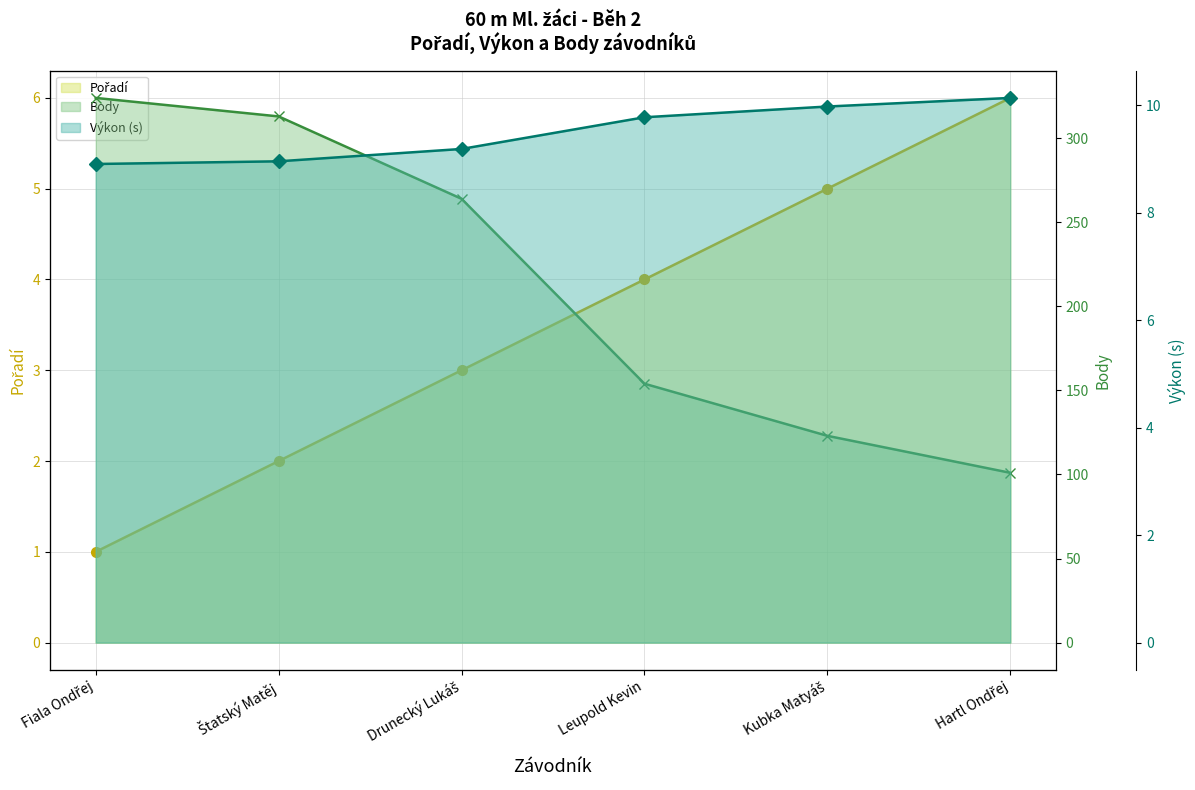

Rank the series by their maximum value, from lowest to highest.

Pořadí (line), Výkon (line), Body (line)